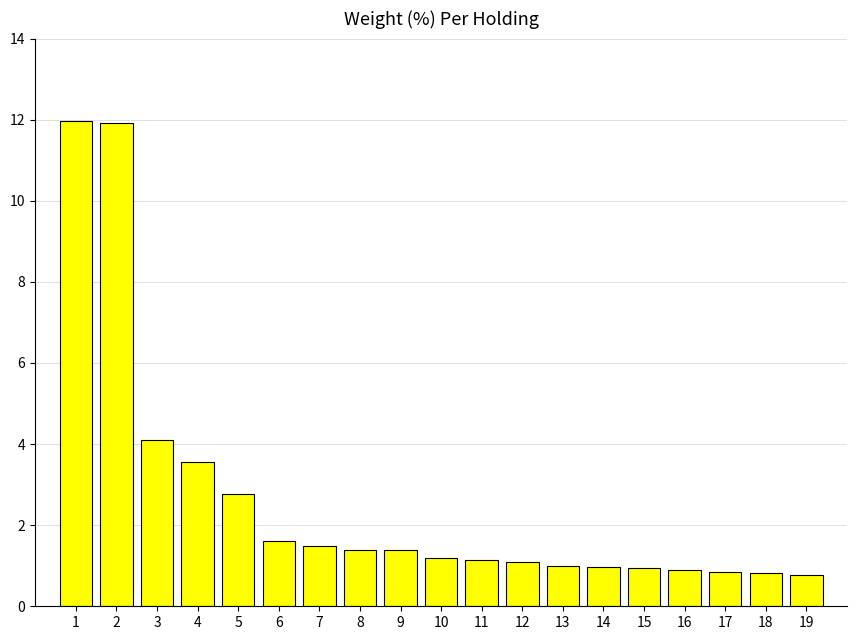

What is the minimum value shown in the chart?

0.8